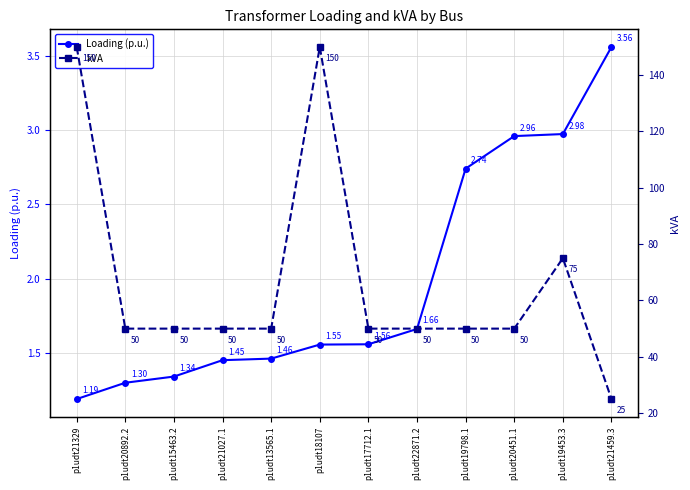

At which category does the chart reach its peak across all series?

p1udt21329